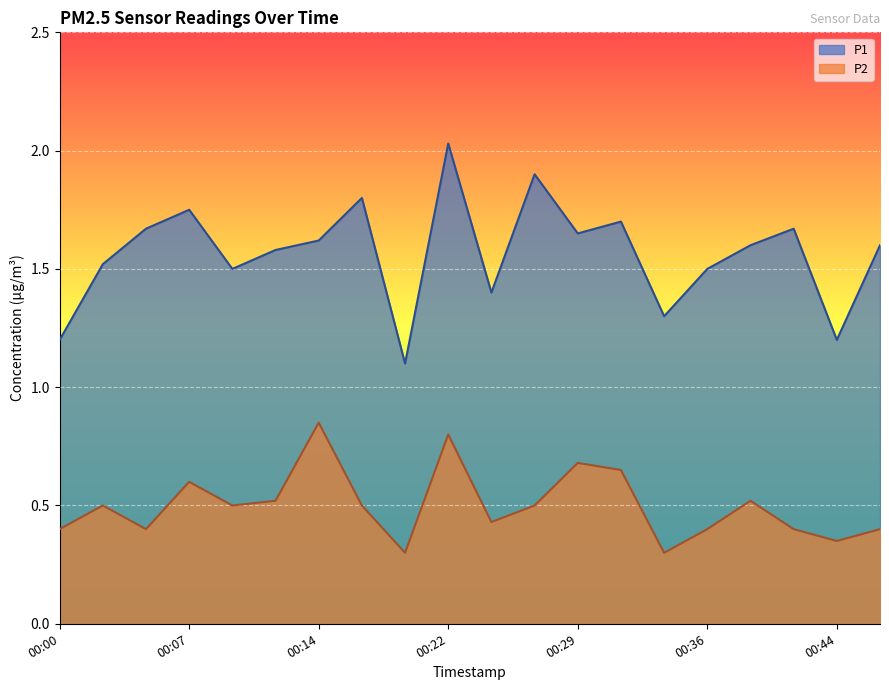

Which category has the highest value in the P1 series?

00:22